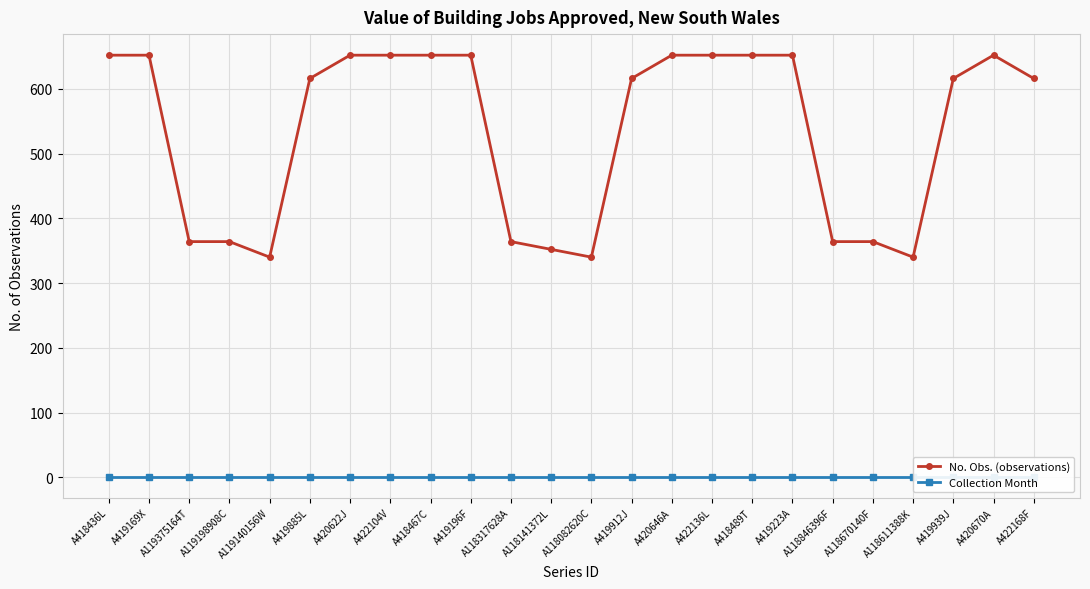

Reading left to right, list all the values displayed in this chart.

No. Obs. (observations): 652	652	364	364	340	616	652	652	652	652	364	352	340	616	652	652	652	652	364	364	340	616	652	616
Collection Month: 1	1	1	1	1	1	1	1	1	1	1	1	1	1	1	1	1	1	1	1	1	1	1	1